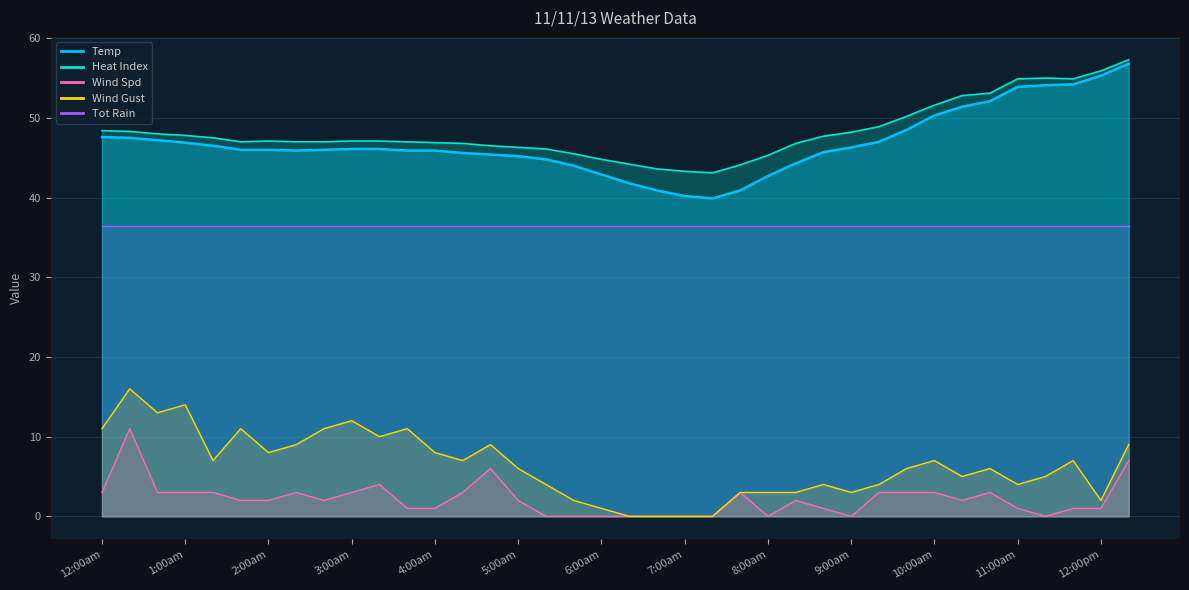

What is the difference between the highest and lowest values at 5:20am?

46.1